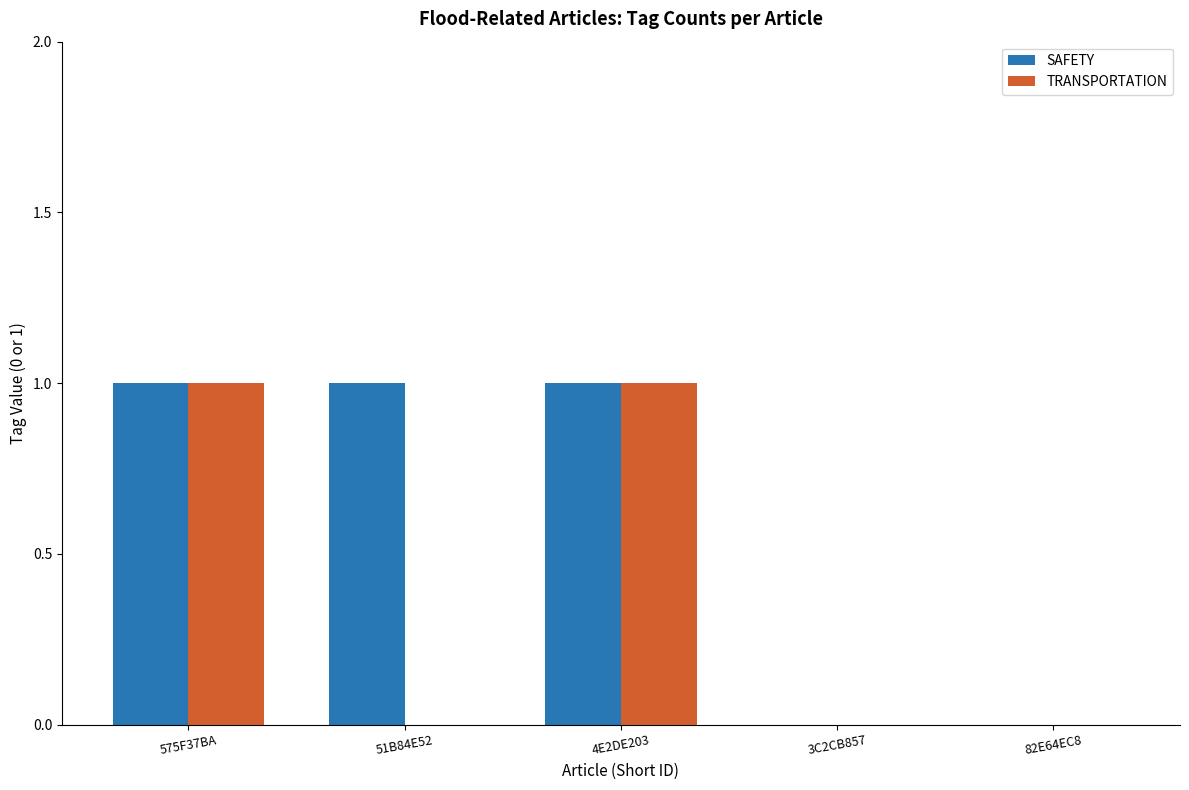

The value of SAFETY at 575F37BA is 0. True or false?

False